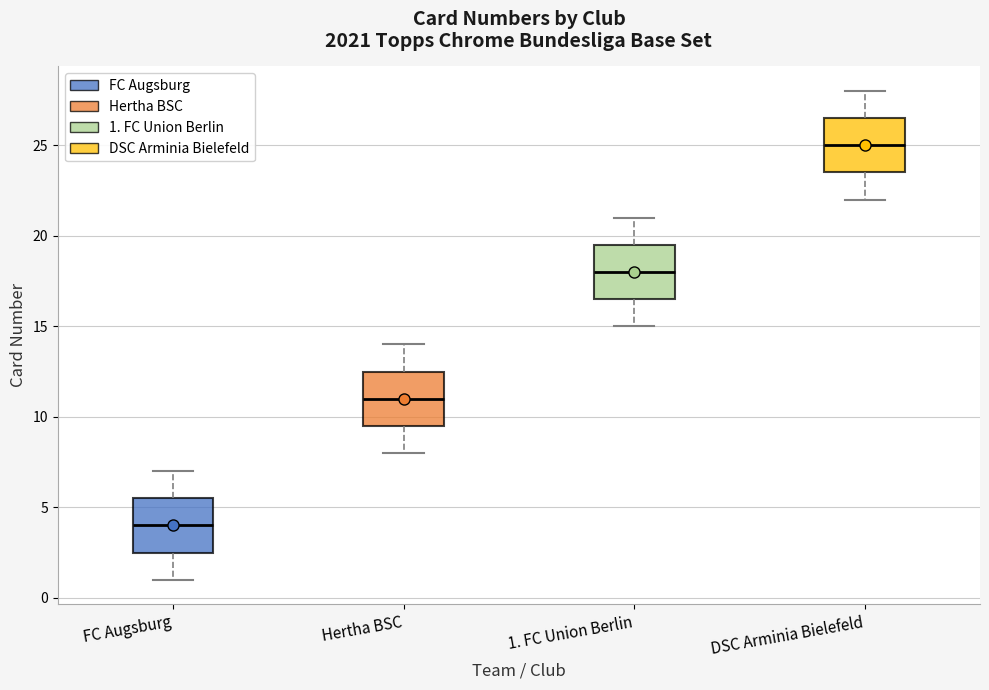

Where is the lower edge of the box for DSC Arminia Bielefeld on the y-axis? The values are not printed on the chart, so give them approximately, as read against the axis.

23.5